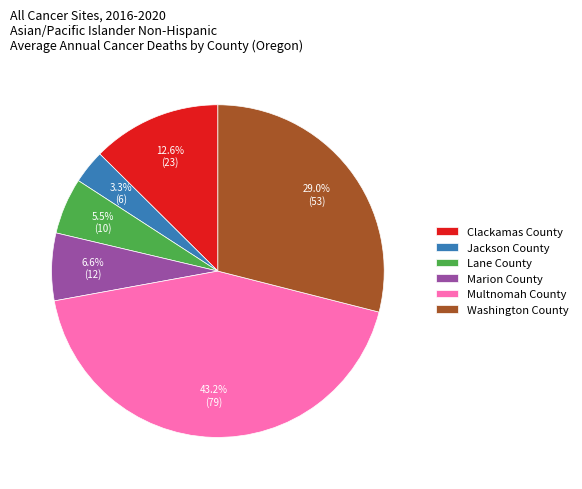

How many segments does this pie chart have?

6